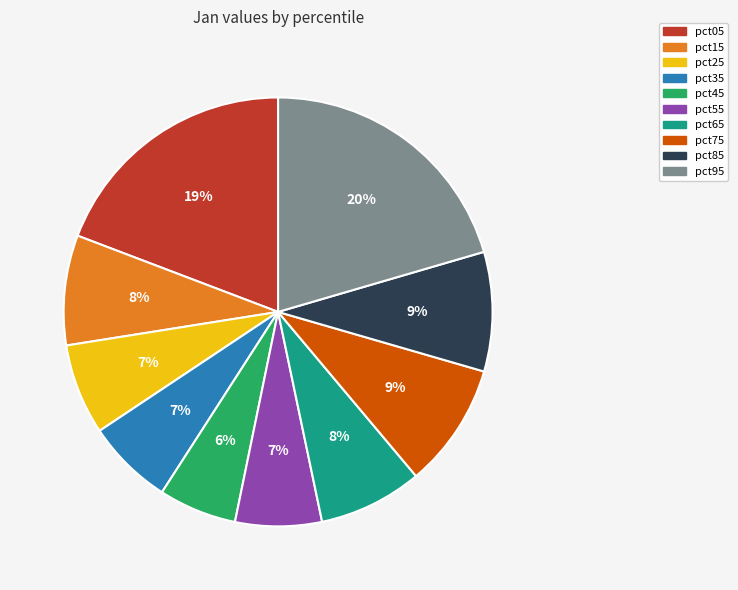

To the nearest percent, what is the average slice percentage?

10%